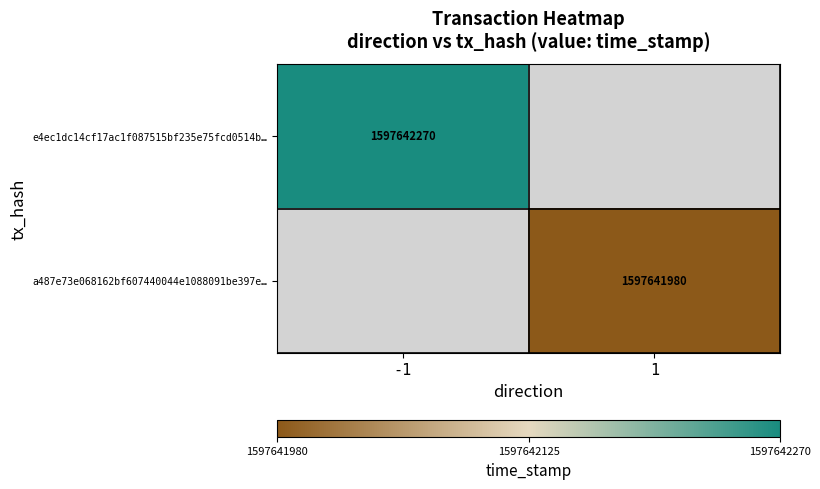

Is it true that e4ec1dc14cf17ac1f087515bf235e75fcd0514b… equals 1597642270 at -1?

True